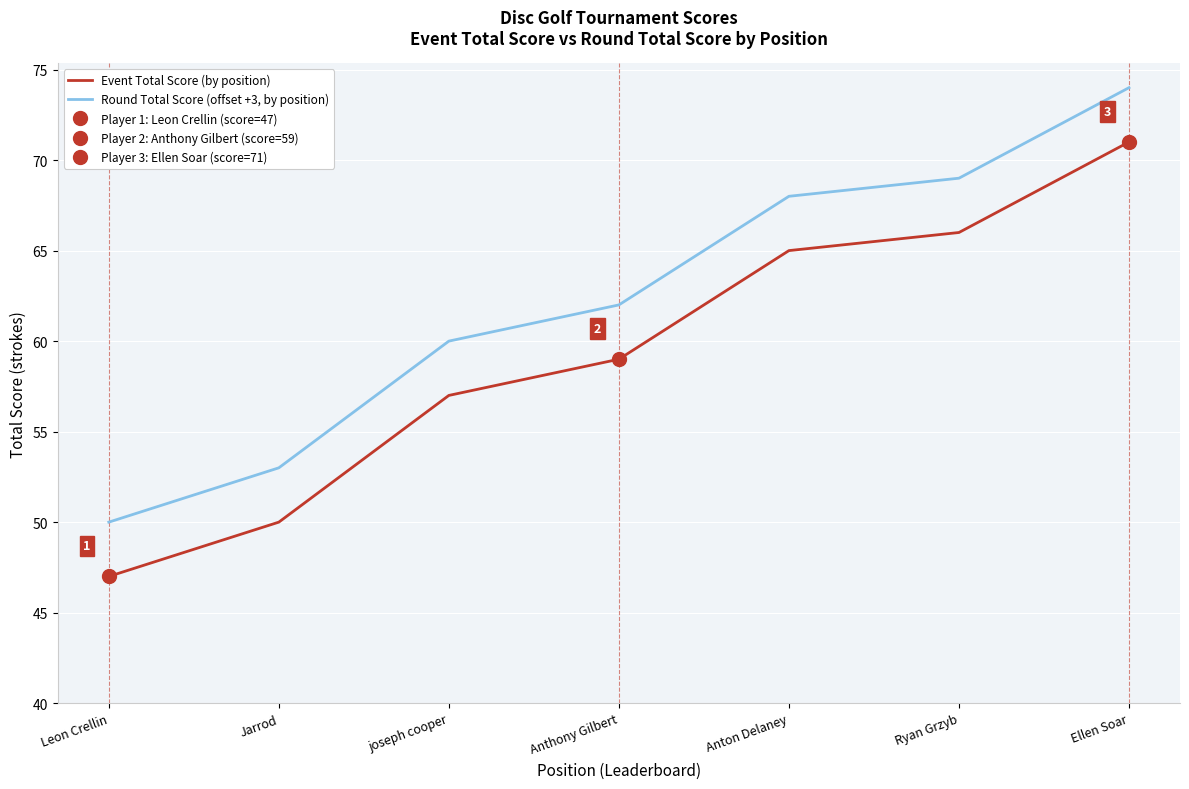

What is the label of the 1st point from the right?

Ellen Soar